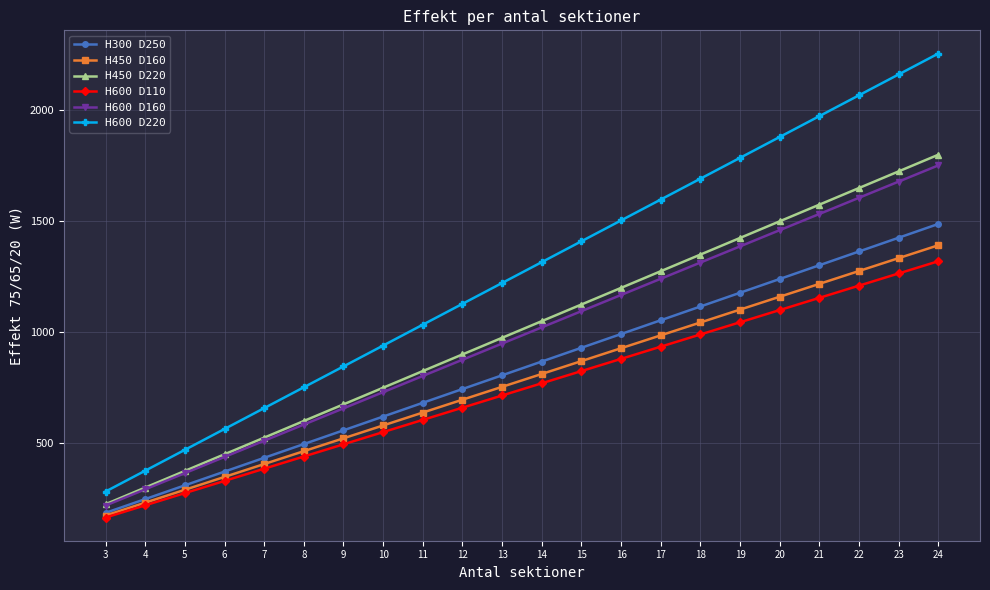

What are all the series names shown in the legend?

H300 D250, H450 D160, H450 D220, H600 D110, H600 D160, H600 D220